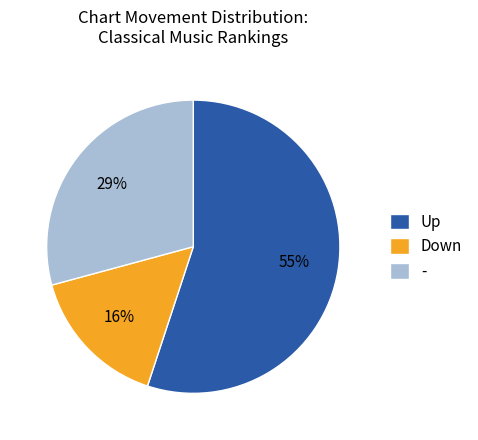

To the nearest percent, what portion does Up represent?

55%